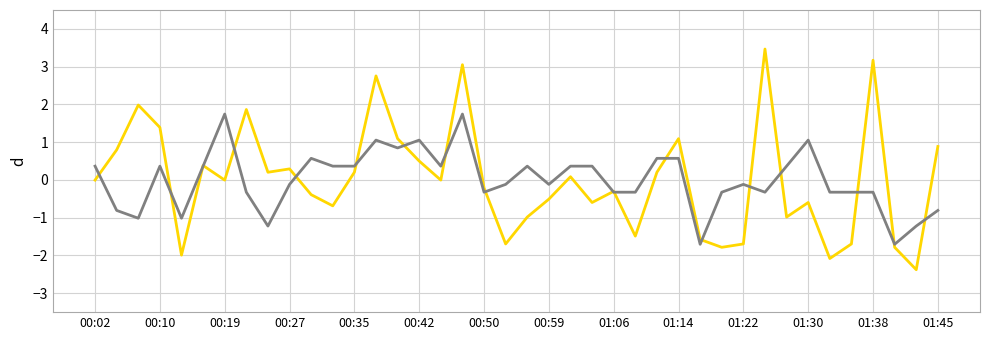

What is the maximum value shown in the chart?

3.5